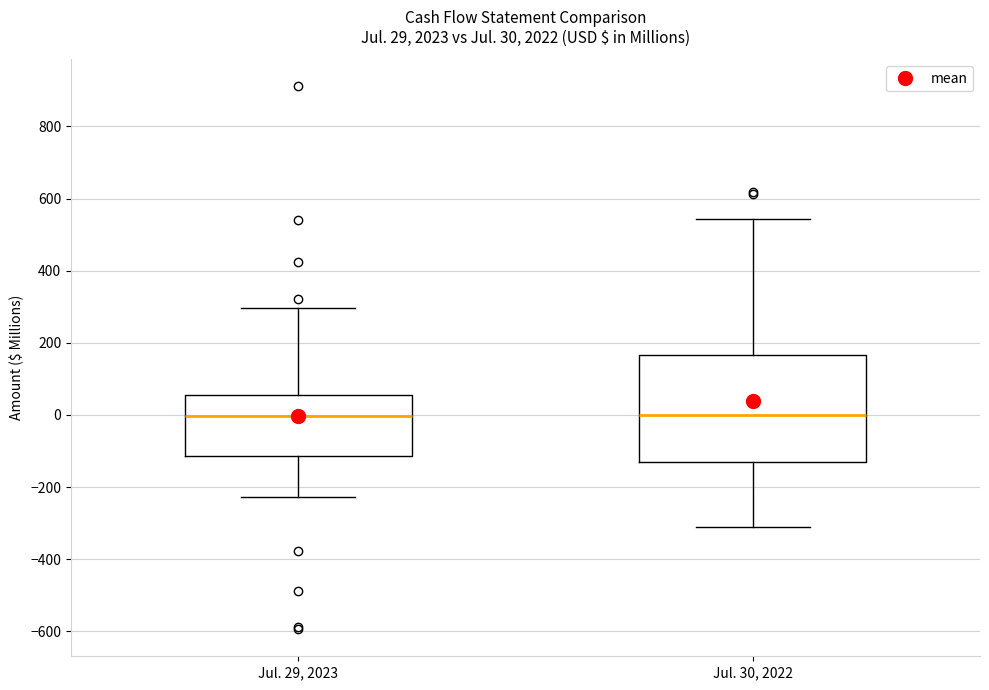

Comparing the boxes themselves (not the whiskers), which one is the tallest?

Jul. 30, 2022